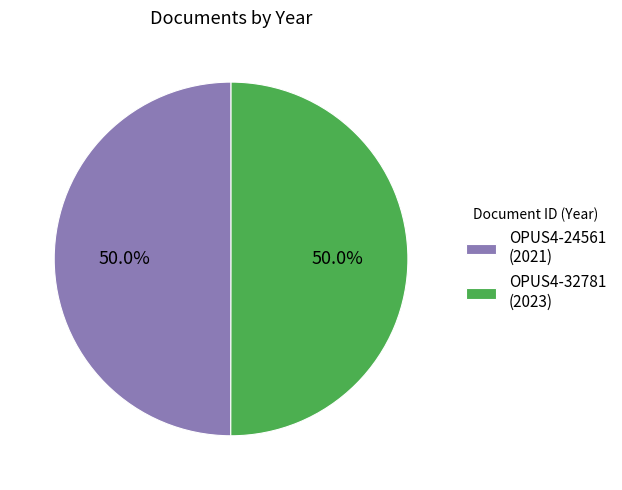

How many segments does this pie chart have?

2